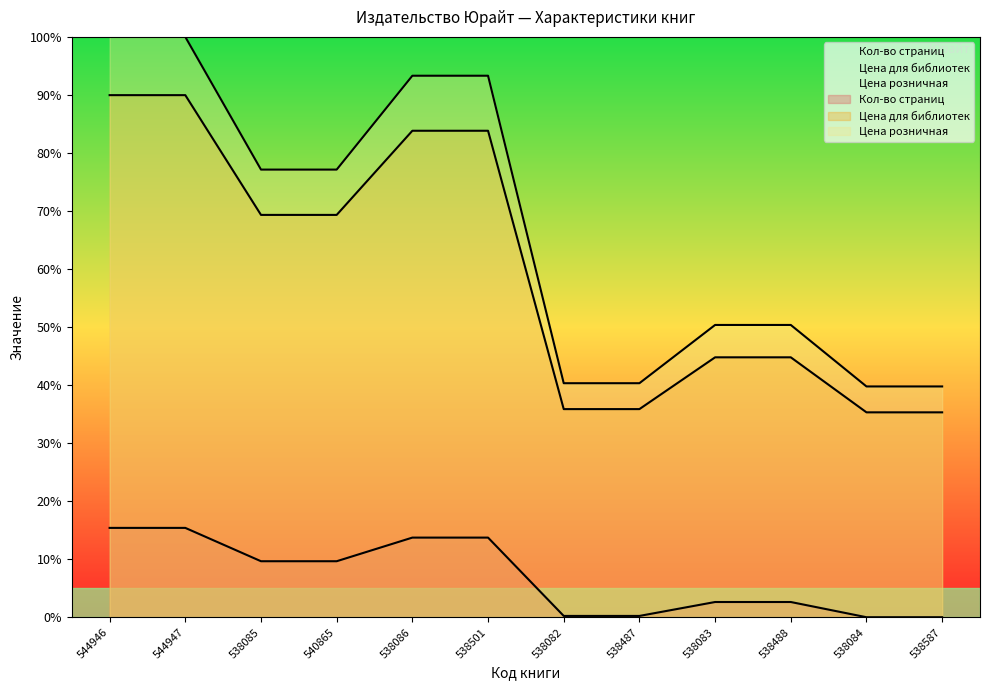

True or false: Цена для библиотек and Цена розничная intersect in this chart.

False